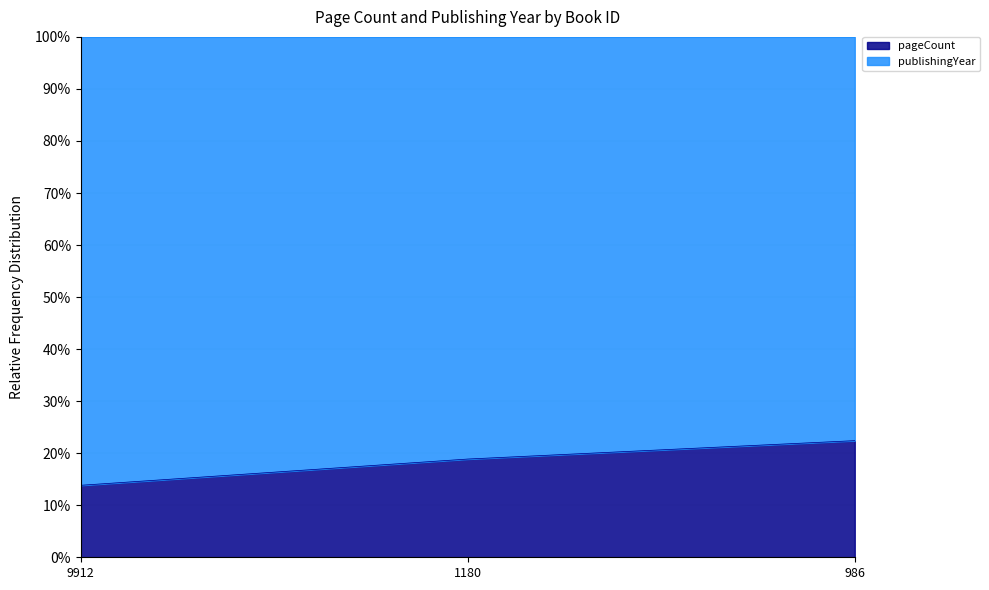

What is the average value?

18.4